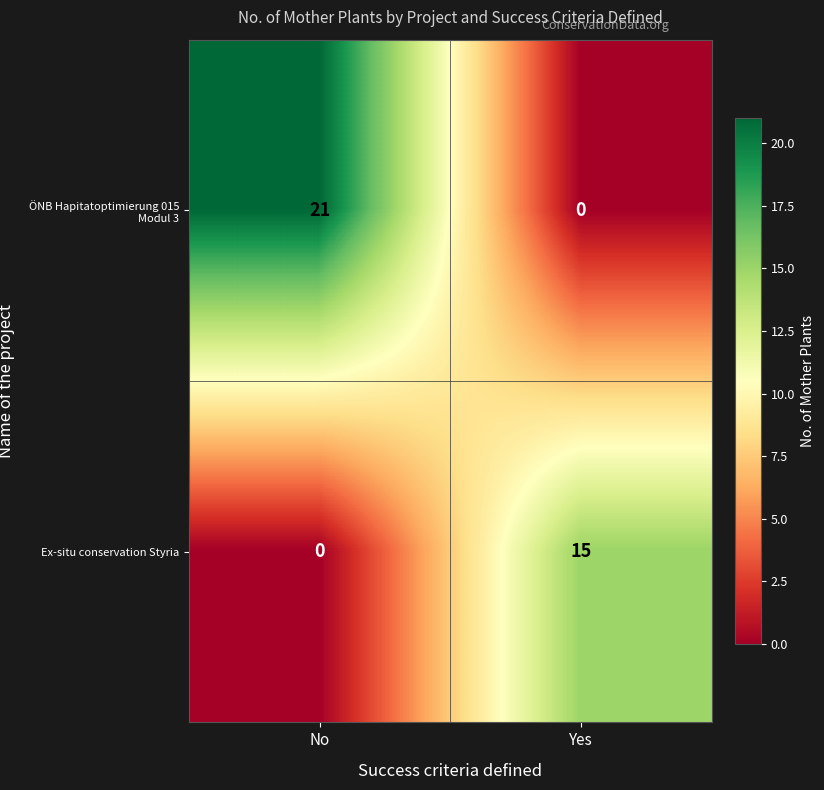

Which category has the highest value across all series?

No